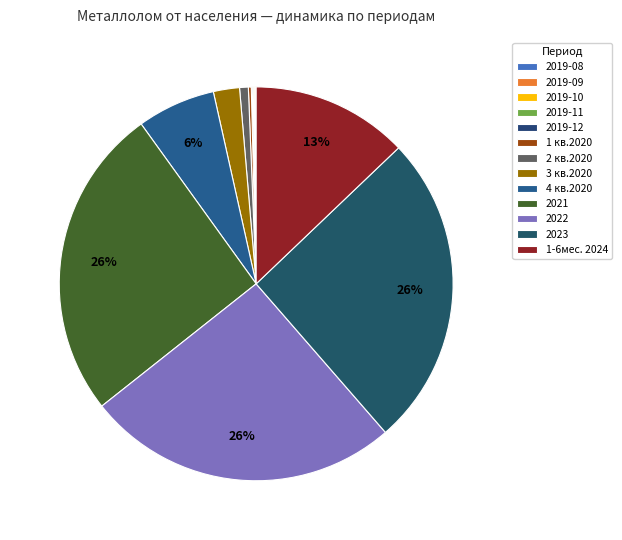

The 1 кв.2020 slice represents 7% of the pie. True or false?

False